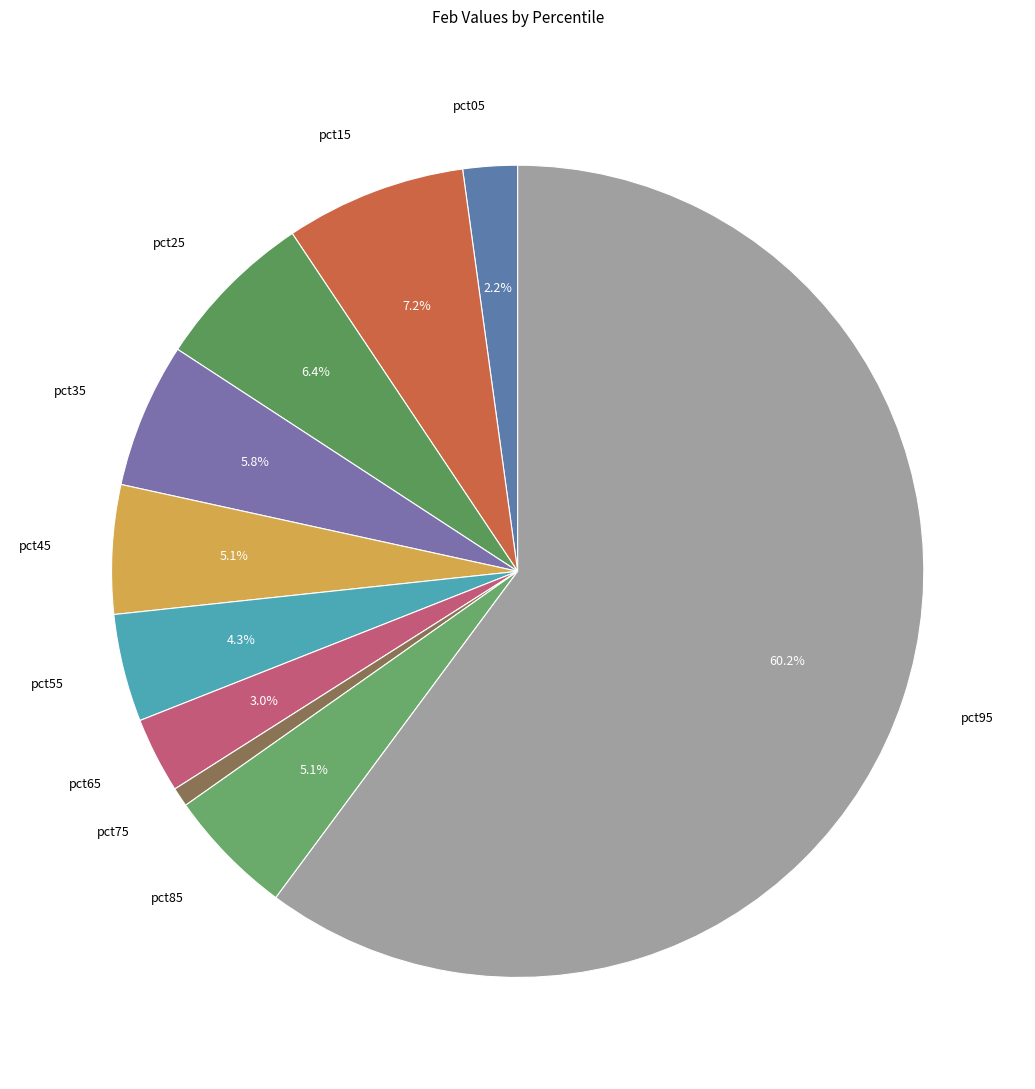

Does pct95 account for over 50% of the chart?

Yes